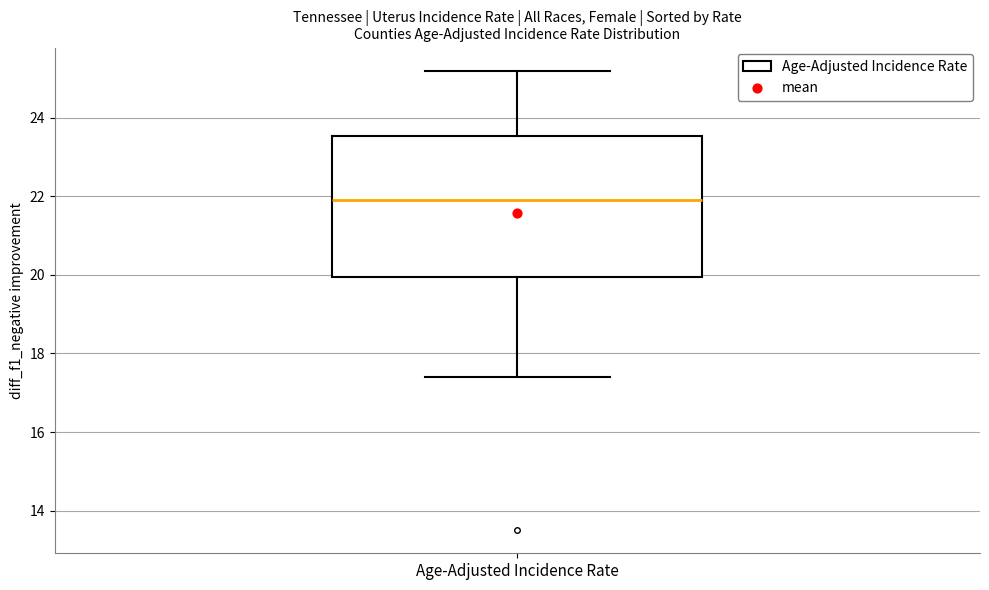

Transcribe this box plot: give where the median line is, the range the box spans, and where the two whiskers end, as read against the y-axis. The values are not printed on the chart, so give them approximately, as read against the axis.

median 22.0, box 20.0 to 23.6, whiskers 17.4 to 25.2